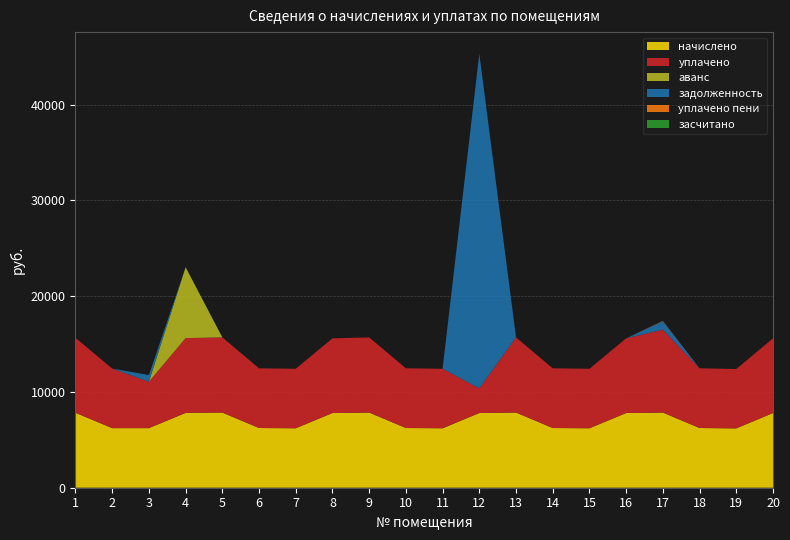

Reading right to left, what are all the values shown in this chart?

начислено: 7799.8	6197.6	6234.8	7849.4	7799.8	6210.0	6234.8	7849.4	7799.8	6210.0	6234.8	7849.4	7799.8	6210.0	6234.8	7849.5	7812.2	6222.4	6222.4	7824.6
задолженность: 0.0	0.0	0.0	872.2	0.0	0.0	0.0	0.0	34932.1	0.0	0.0	0.0	0.0	0.0	0.0	0.0	0.0	691.3	0.0	0.0
засчитано: 0.0	0.0	0.0	0.0	0.0	0.0	0.0	0.0	0.0	0.0	0.0	0.0	0.0	0.0	0.0	0.0	0.0	0.0	0.0	0.0
уплачено пени: 0.0	0.0	0.0	37.0	0.0	0.0	0.0	0.0	0.0	0.0	0.0	0.0	0.0	0.0	0.1	0.0	0.0	0.0	0.0	0.0
уплачено: 7799.8	6197.6	6234.8	8658.4	7799.8	6210.0	6234.8	7849.4	2579.0	6210.0	6234.8	7849.4	7799.8	6210.0	6234.8	7849.5	7812.2	4845.8	6222.4	7824.6
аванс: 0.0	0.0	0.0	0.0	0.0	0.0	0.0	0.0	0.0	0.0	0.0	0.0	0.0	0.0	0.0	0.0	7403.5	0.0	0.0	0.0